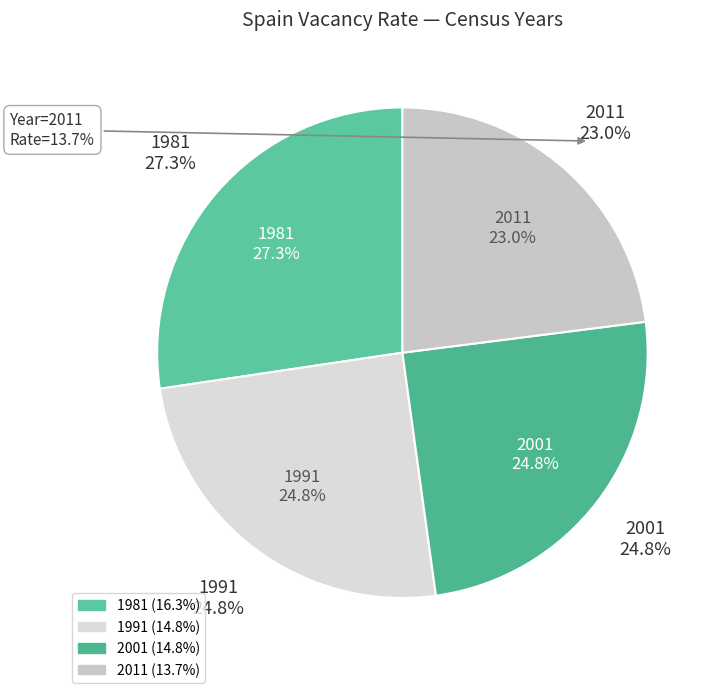

Which slice is the smallest?

2011